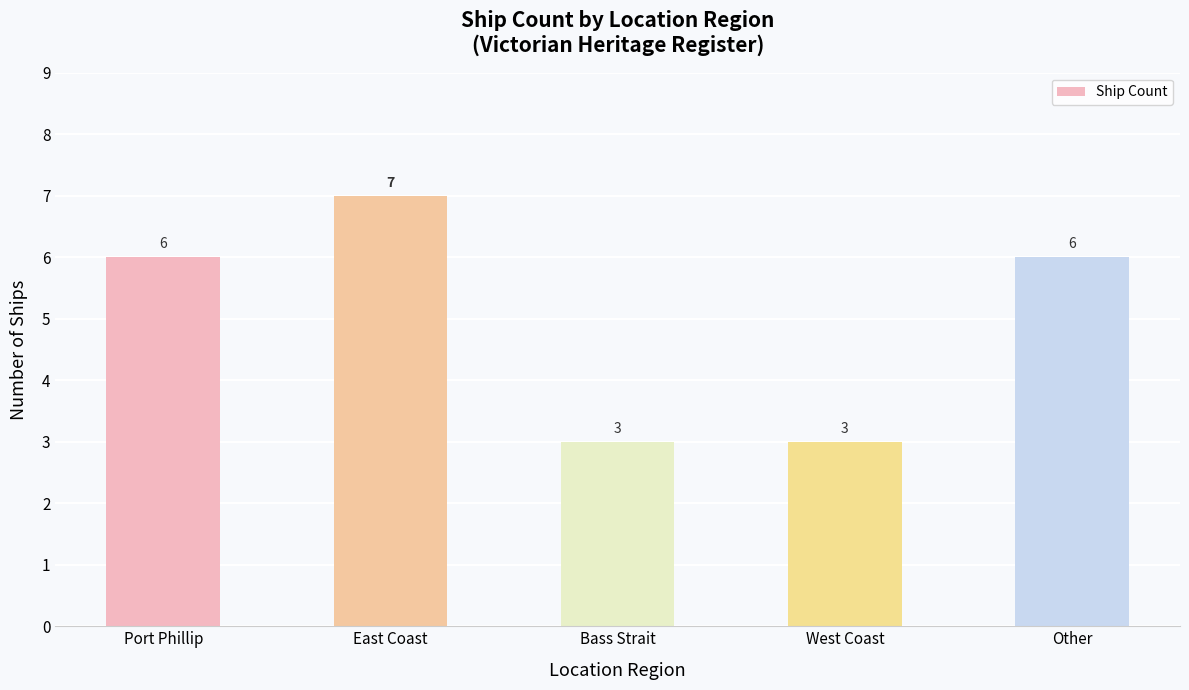

What is the greatest value displayed?

7